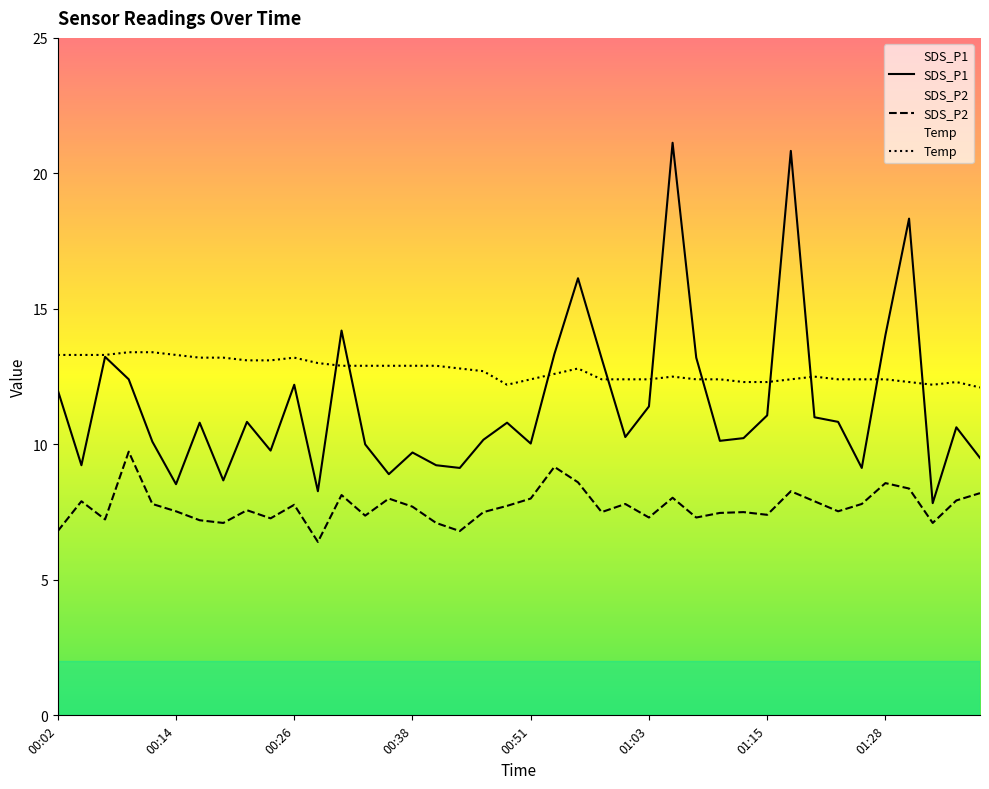

How many values in the SDS_P1 series exceed 10?

27